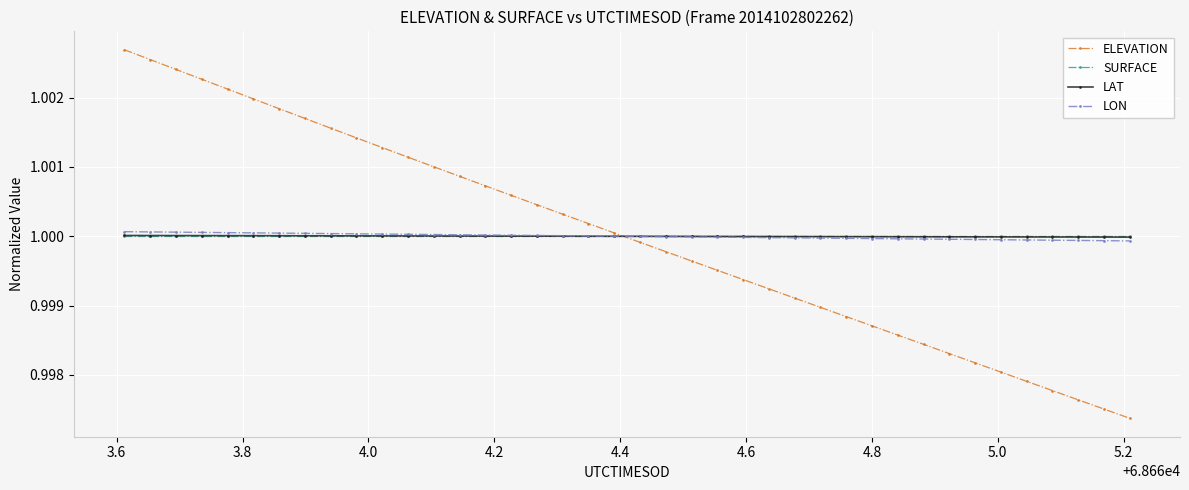

Count the number of categories in the chart.

40